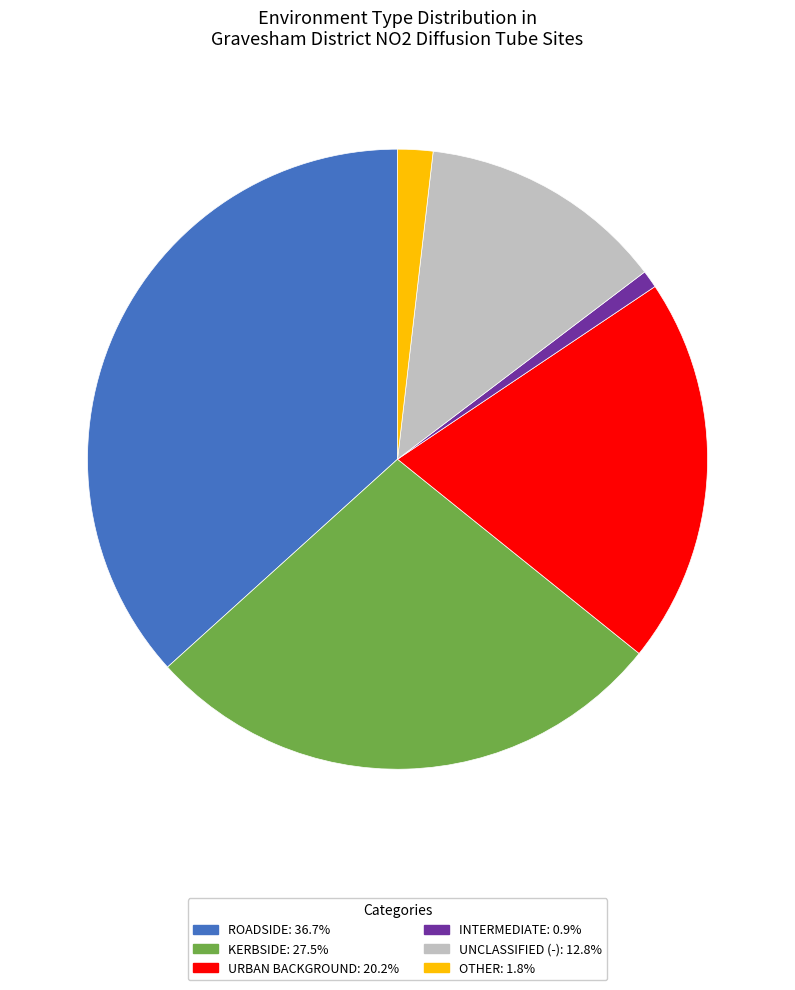

Combined, do INTERMEDIATE: 0.9% and UNCLASSIFIED (-): 12.8% account for over 50%?

No